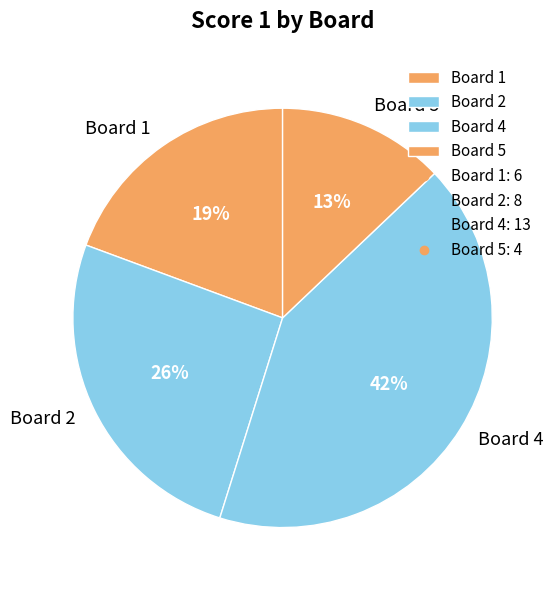

Do Board 1 and Board 2 together represent more than half of the pie?

No